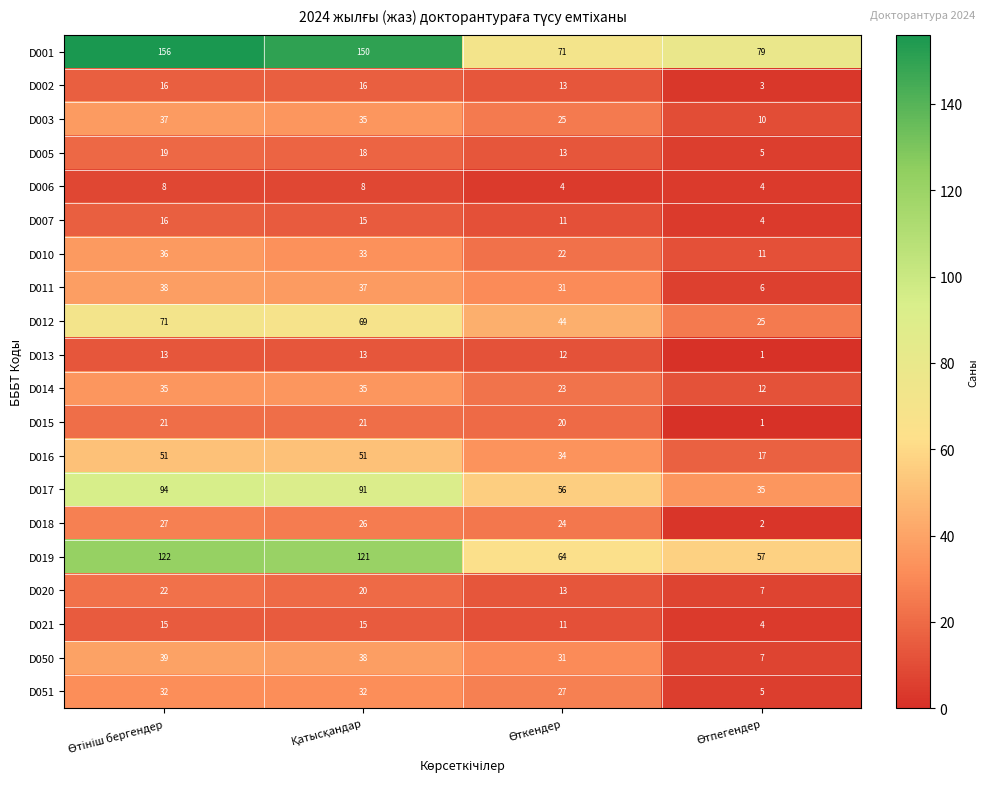

What is the sum of all D001 values?

456